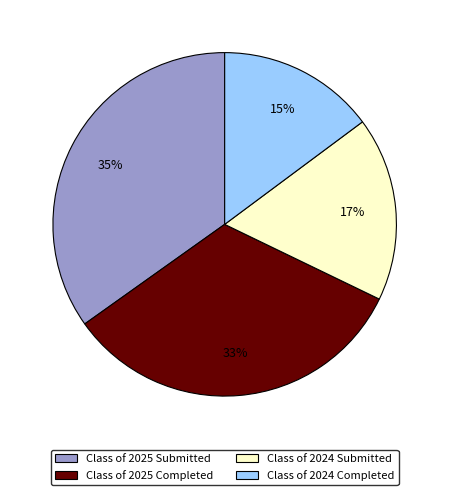

To the nearest percent, what is the average slice percentage?

25%